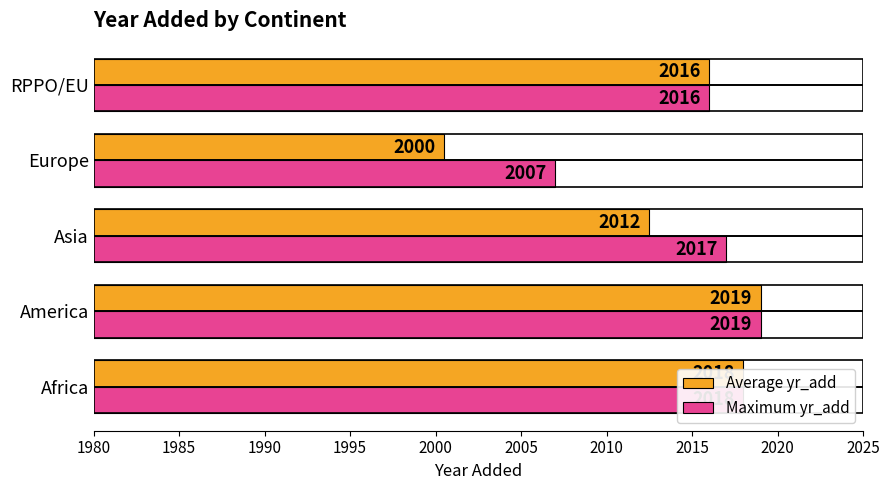

What is the average value of the Average yr_add series?

2013.2